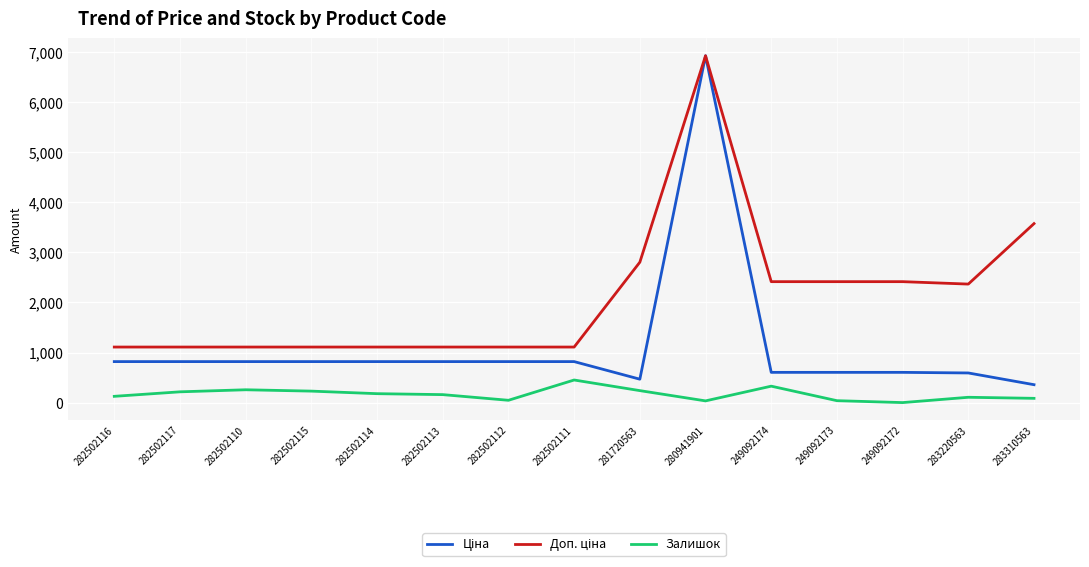

At which category is the sum across all series the highest?

280941901